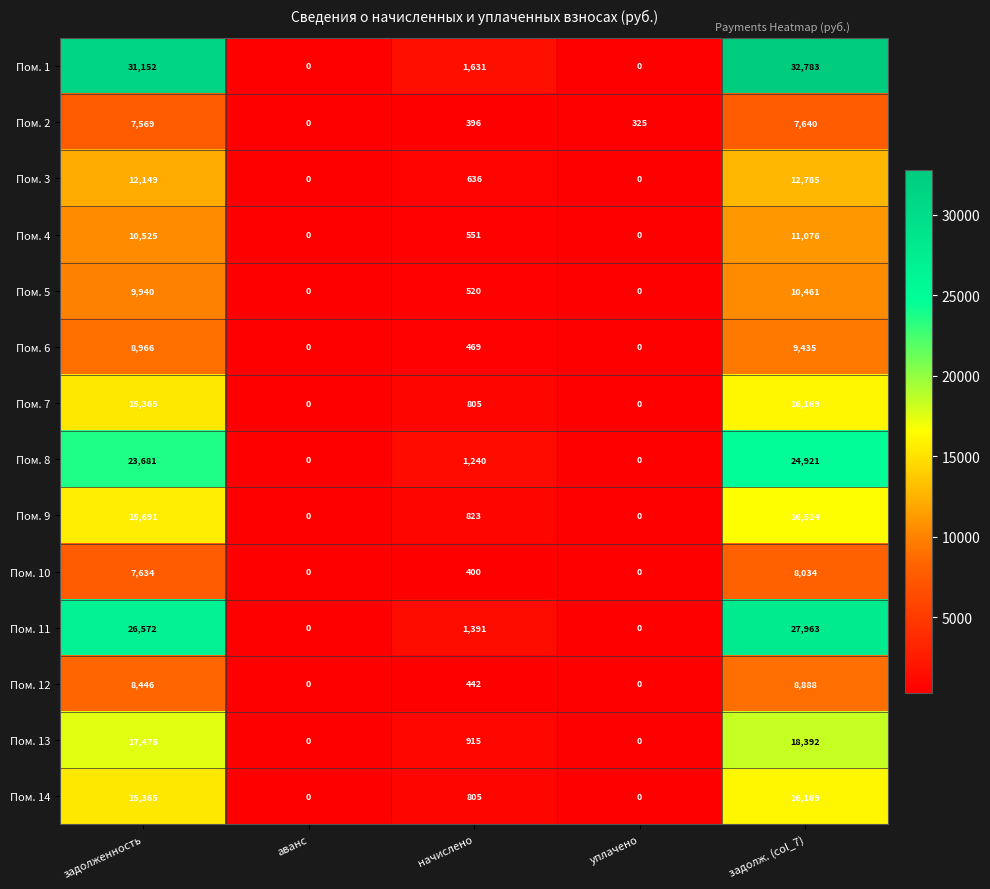

At which category is the sum across all series the highest?

задолж. (col_7)